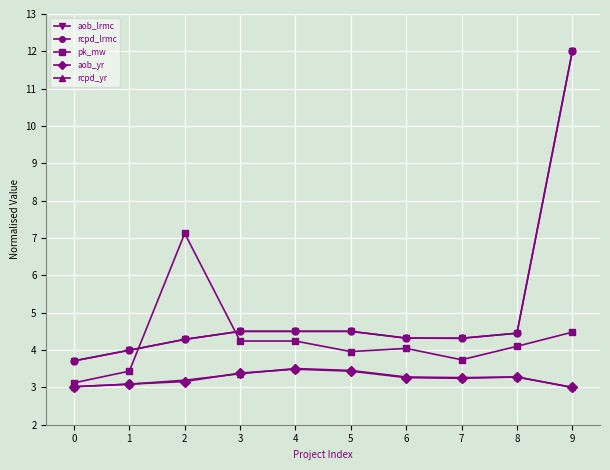

Is this an area chart (filled region under the line)?

No